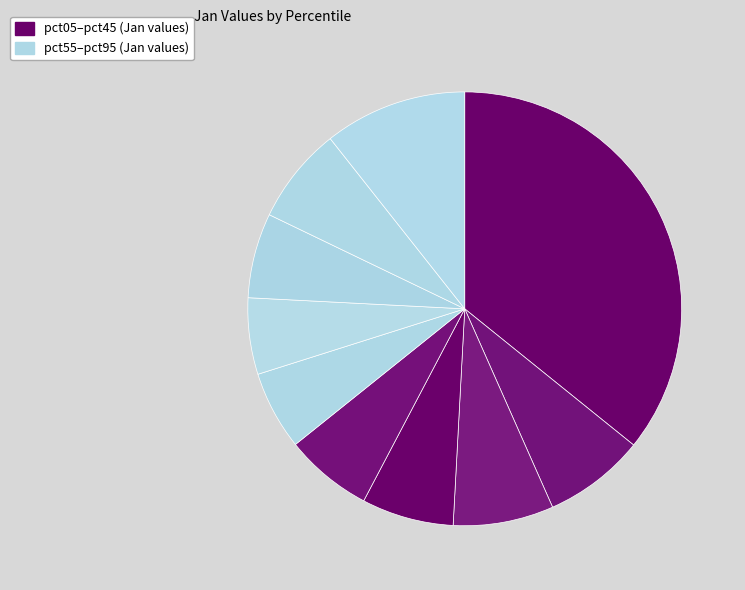

How many segments does this pie chart have?

10